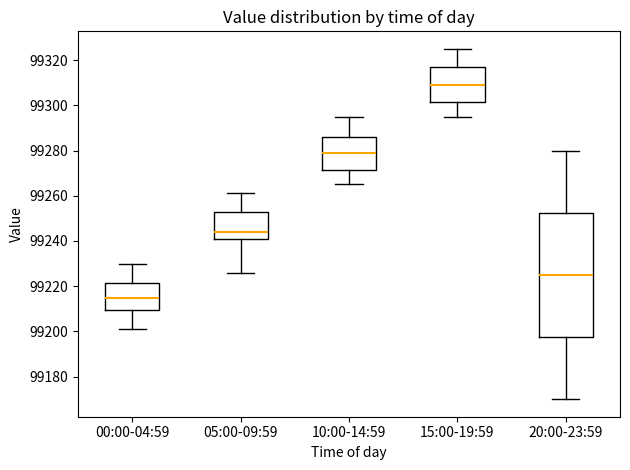

Reading left to right, transcribe this box plot: for each box, give where its median line is, the range the box spans, and where its two whiskers end, as read against the y-axis. The values are not printed on the chart, so give them approximately, as read against the axis.

00:00-04:59: median 99214, box 99210 to 99222, whiskers 99200 to 99230
05:00-09:59: median 99244, box 99240 to 99252, whiskers 99226 to 99262
10:00-14:59: median 99280, box 99272 to 99286, whiskers 99266 to 99296
15:00-19:59: median 99310, box 99302 to 99318, whiskers 99296 to 99326
20:00-23:59: median 99226, box 99198 to 99252, whiskers 99170 to 99280